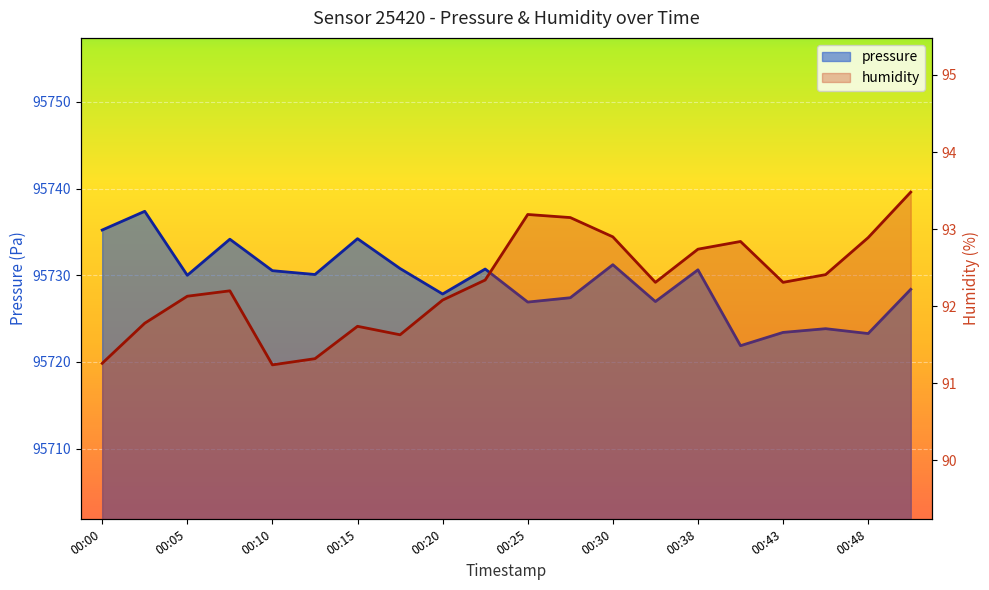

What are all the series names shown in the legend?

pressure, humidity